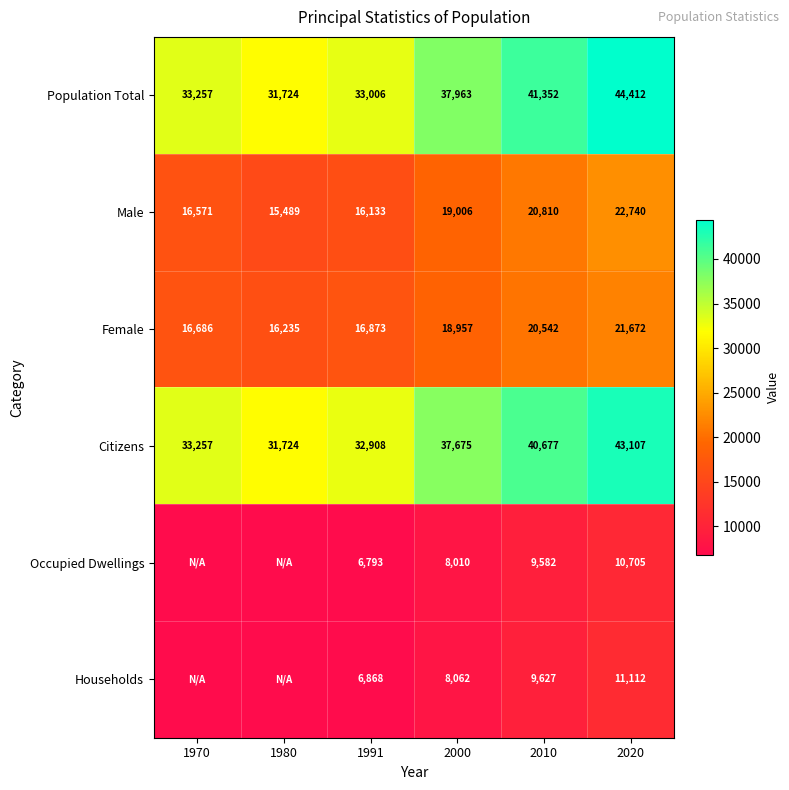

How many data points does each series have?

6